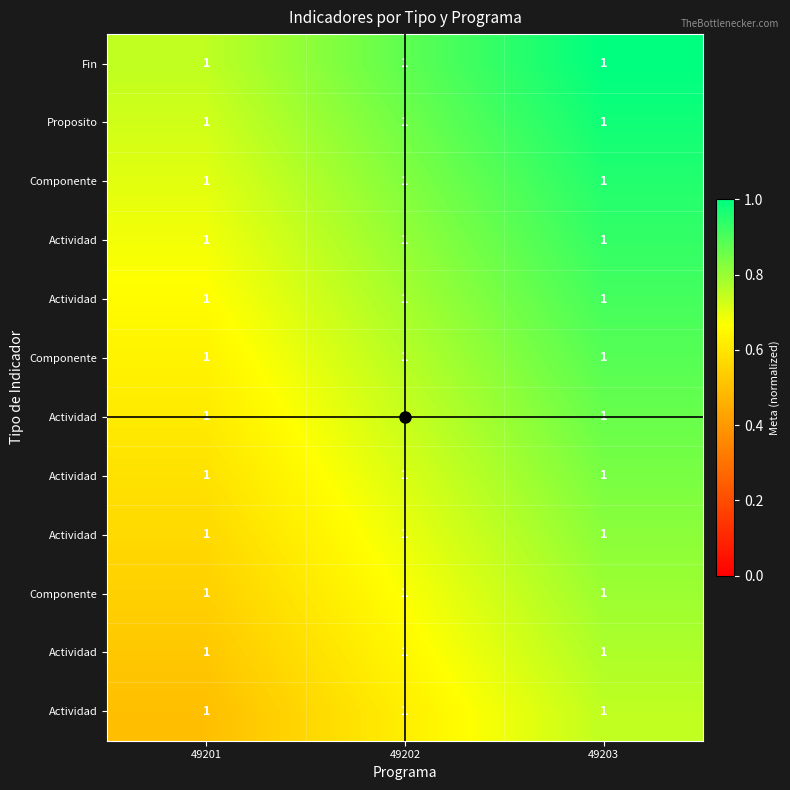

Which category has the highest value across all series?

49203